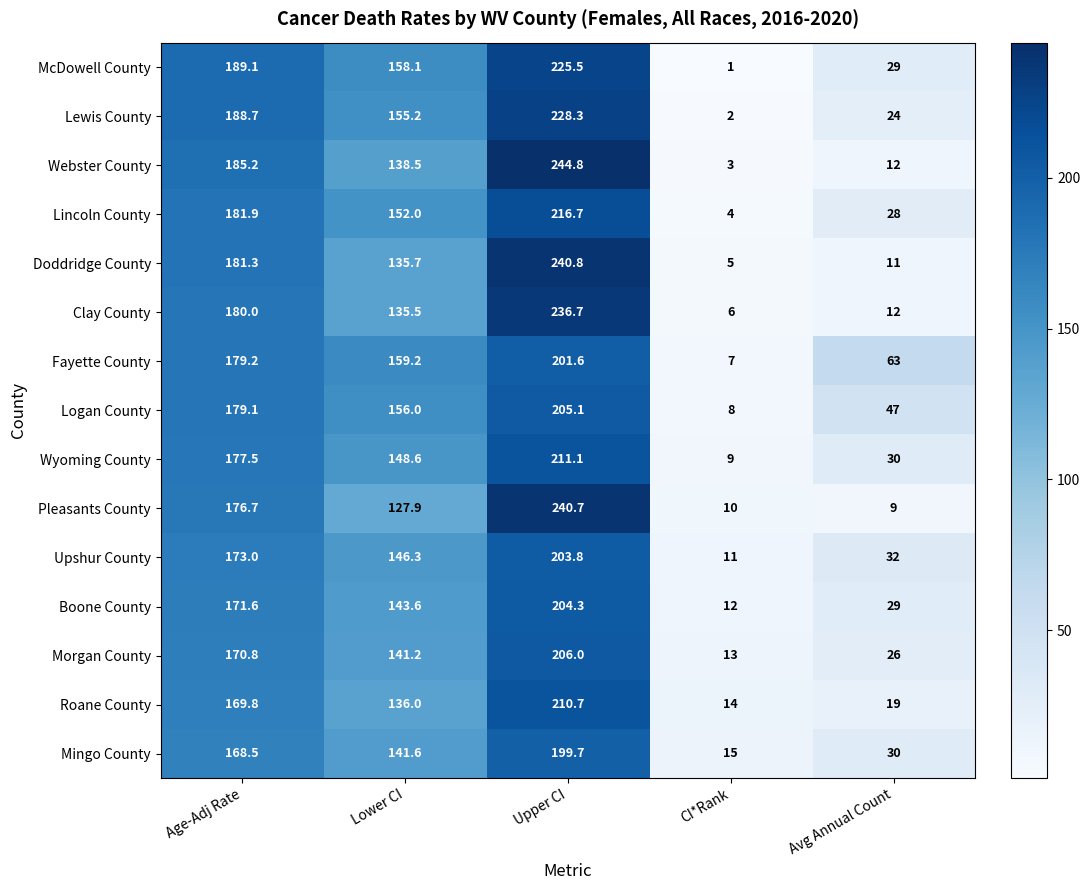

At Upper CI, list the series in order from smallest to largest.

Mingo County, Fayette County, Upshur County, Boone County, Logan County, Morgan County, Roane County, Wyoming County, Lincoln County, McDowell County, Lewis County, Clay County, Pleasants County, Doddridge County, Webster County